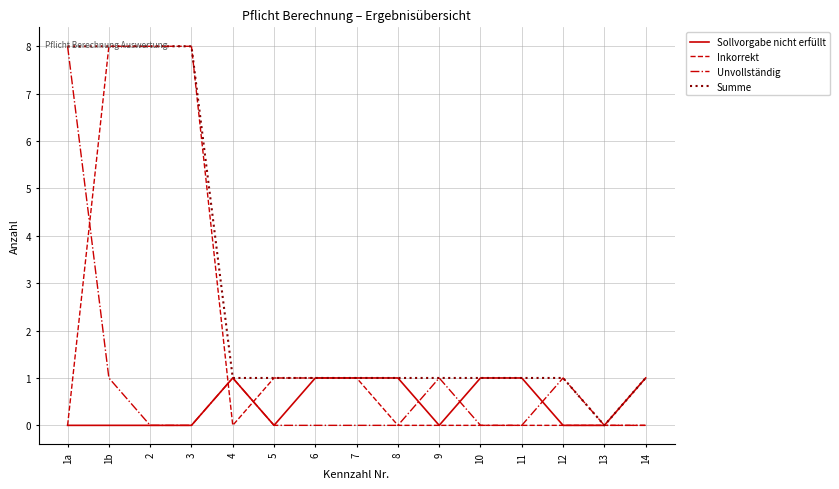

Reading left to right, transcribe all the data shown in this chart.

Sollvorgabe nicht erfüllt: 1a=0	1b=0	2=0	3=0	4=1	5=0	6=1	7=1	8=1	9=0	10=1	11=1	12=0	13=0	14=1
Inkorrekt: 1a=0	1b=8	2=8	3=8	4=0	5=1	6=1	7=1	8=0	9=0	10=0	11=0	12=0	13=0	14=0
Unvollständig: 1a=8	1b=1	2=0	3=0	4=1	5=0	6=0	7=0	8=0	9=1	10=0	11=0	12=1	13=0	14=0
Summe: 1a=8	1b=8	2=8	3=8	4=1	5=1	6=1	7=1	8=1	9=1	10=1	11=1	12=1	13=0	14=1